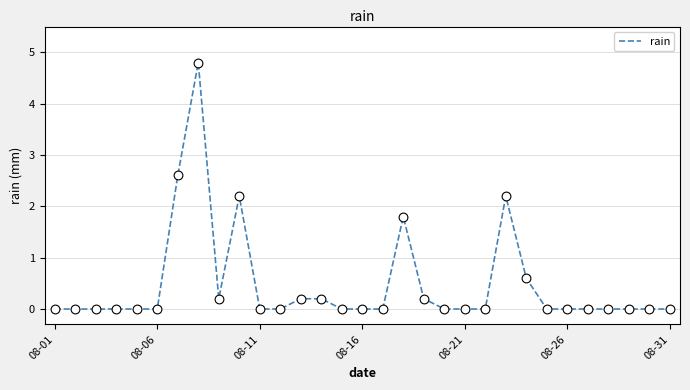

What is the difference between the maximum and minimum values?

4.8